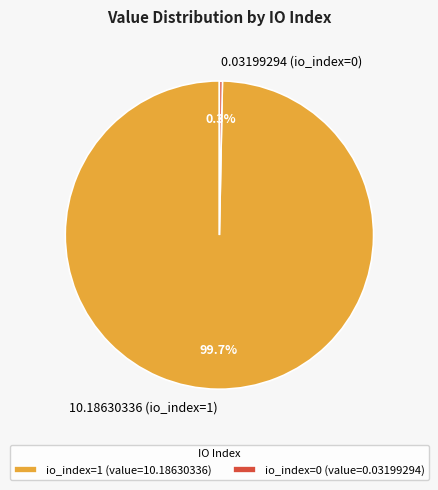

Count the number of slices in the pie.

2